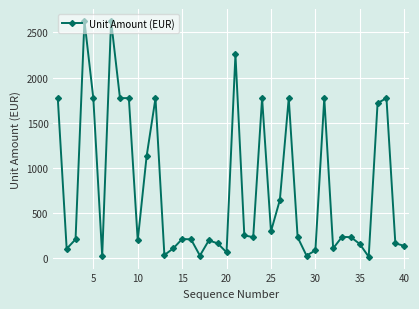

What is the difference between the second highest and minimum values?

2613